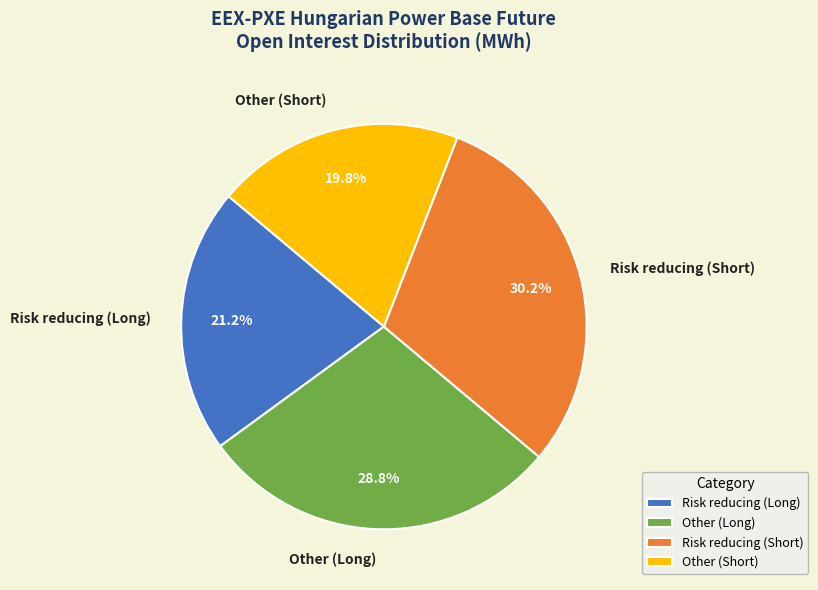

How many slices are in this pie chart?

4